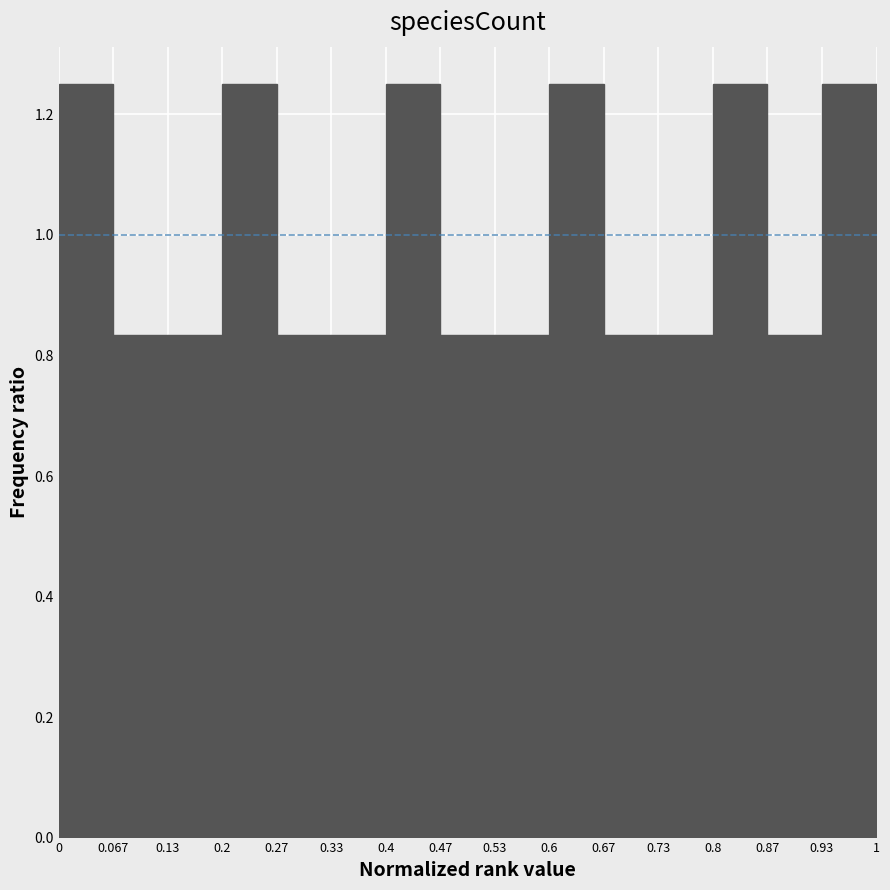

Reading left to right, transcribe this chart: for each bar, give the range it covers on the x-axis and its height. The values are not printed on the chart, so give them approximately, as read against the axis.

0 to 0.067: 1.26
0.067 to 0.13: 0.84
0.13 to 0.2: 0.84
0.2 to 0.27: 1.26
0.27 to 0.33: 0.84
0.33 to 0.4: 0.84
0.4 to 0.47: 1.26
0.47 to 0.53: 0.84
0.53 to 0.6: 0.84
0.6 to 0.67: 1.26
0.67 to 0.73: 0.84
0.73 to 0.8: 0.84
0.8 to 0.87: 1.26
0.87 to 0.93: 0.84
0.93 to 1: 1.26